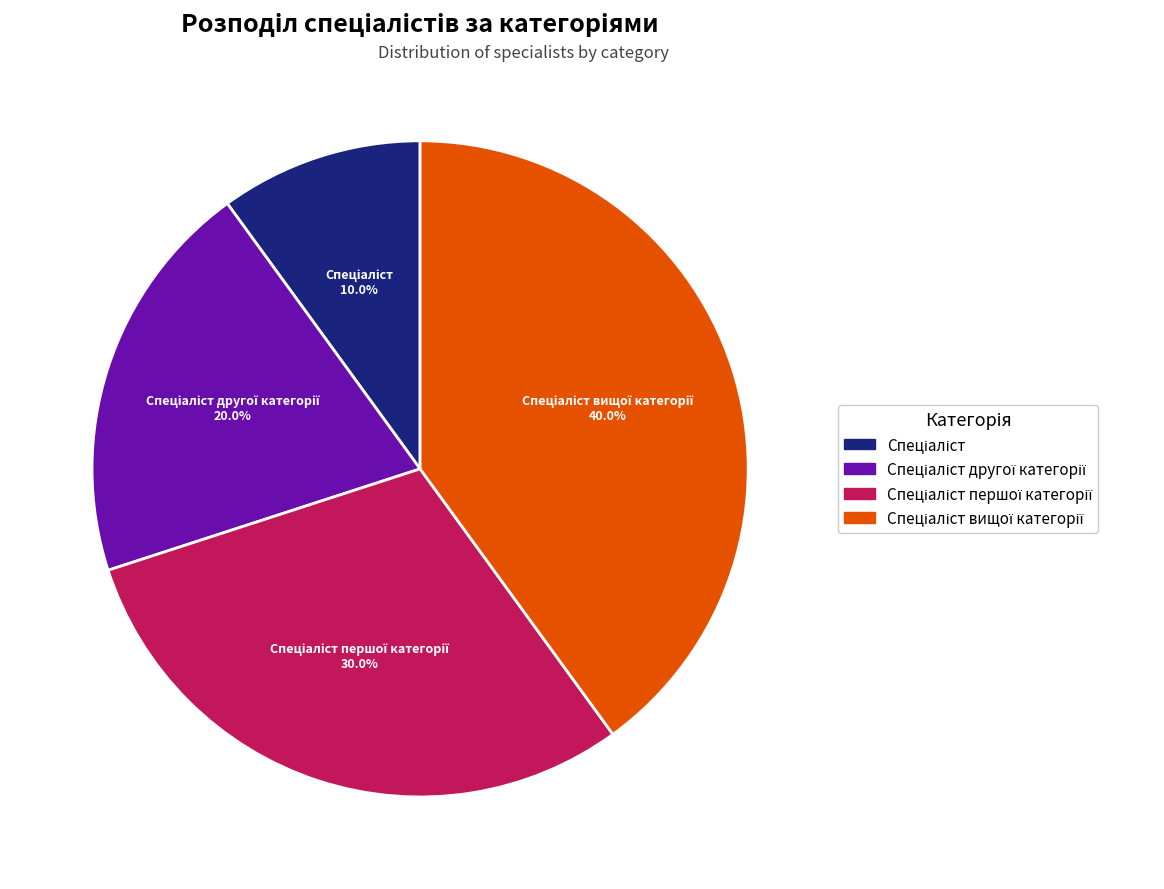

Is there any slice that represents more than half of the pie?

No